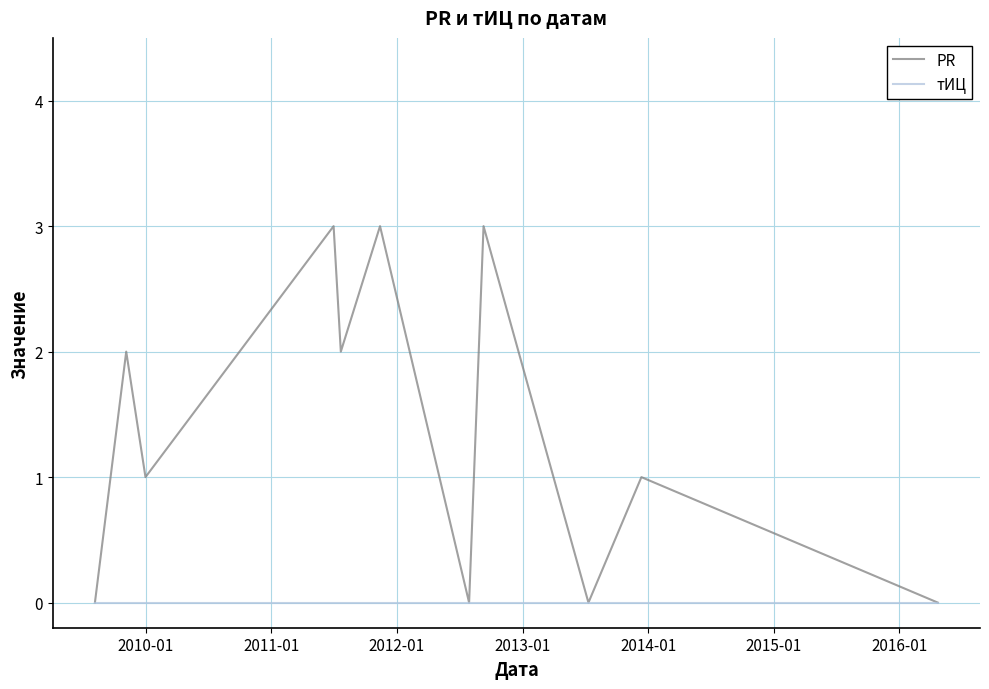

Which series has the largest total across all categories?

PR